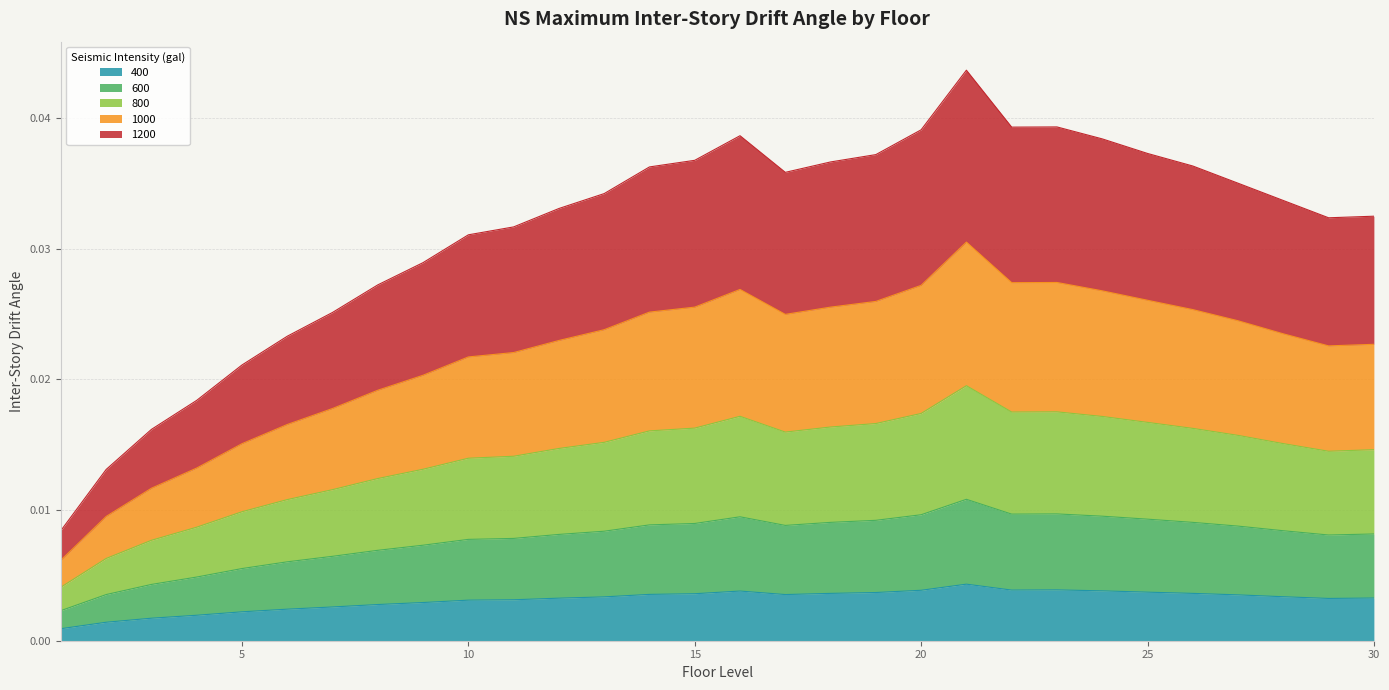

Reading right to left, list all the values displayed in this chart.

400: 30=0.0	29=0.0	28=0.0	27=0.0	26=0.0	25=0.0	24=0.0	23=0.0	22=0.0	21=0.0	20=0.0	19=0.0	18=0.0	17=0.0	16=0.0	15=0.0	14=0.0	13=0.0	12=0.0	11=0.0	10=0.0	9=0.0	8=0.0	7=0.0	6=0.0	5=0.0	4=0.0	3=0.0	2=0.0	1=0.0
600: 30=0.0	29=0.0	28=0.0	27=0.0	26=0.0	25=0.0	24=0.0	23=0.0	22=0.0	21=0.0	20=0.0	19=0.0	18=0.0	17=0.0	16=0.0	15=0.0	14=0.0	13=0.0	12=0.0	11=0.0	10=0.0	9=0.0	8=0.0	7=0.0	6=0.0	5=0.0	4=0.0	3=0.0	2=0.0	1=0.0
800: 30=0.0	29=0.0	28=0.0	27=0.0	26=0.0	25=0.0	24=0.0	23=0.0	22=0.0	21=0.0	20=0.0	19=0.0	18=0.0	17=0.0	16=0.0	15=0.0	14=0.0	13=0.0	12=0.0	11=0.0	10=0.0	9=0.0	8=0.0	7=0.0	6=0.0	5=0.0	4=0.0	3=0.0	2=0.0	1=0.0
1000: 30=0.0	29=0.0	28=0.0	27=0.0	26=0.0	25=0.0	24=0.0	23=0.0	22=0.0	21=0.0	20=0.0	19=0.0	18=0.0	17=0.0	16=0.0	15=0.0	14=0.0	13=0.0	12=0.0	11=0.0	10=0.0	9=0.0	8=0.0	7=0.0	6=0.0	5=0.0	4=0.0	3=0.0	2=0.0	1=0.0
1200: 30=0.0	29=0.0	28=0.0	27=0.0	26=0.0	25=0.0	24=0.0	23=0.0	22=0.0	21=0.0	20=0.0	19=0.0	18=0.0	17=0.0	16=0.0	15=0.0	14=0.0	13=0.0	12=0.0	11=0.0	10=0.0	9=0.0	8=0.0	7=0.0	6=0.0	5=0.0	4=0.0	3=0.0	2=0.0	1=0.0